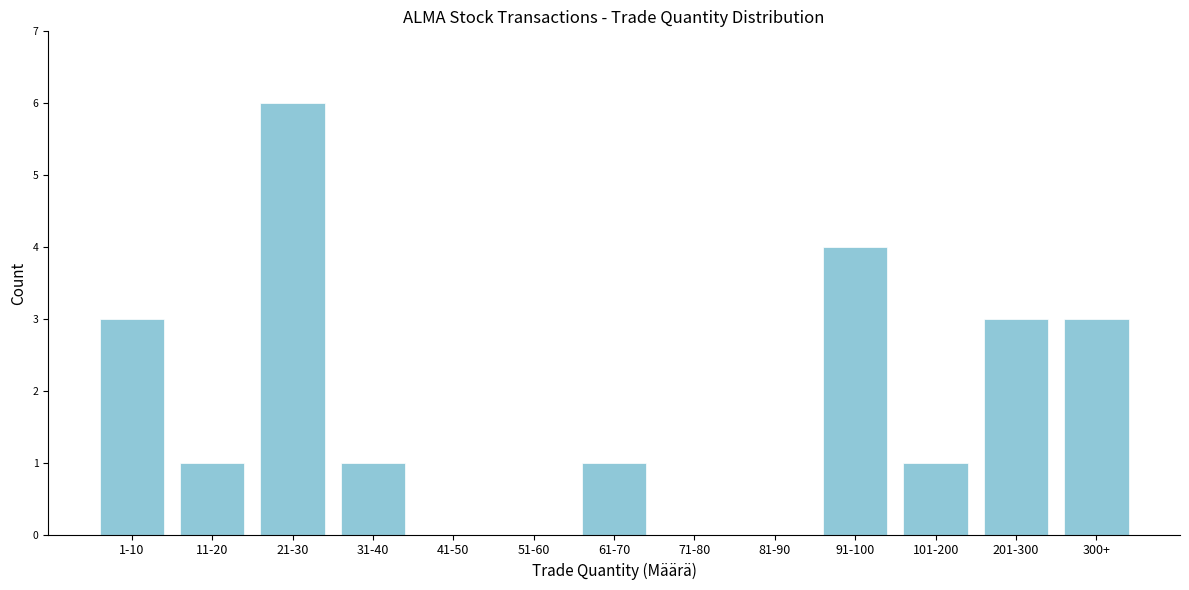

Reading left to right, extract all data points from this chart.

1-10=3	11-20=1	21-30=6	31-40=1	41-50=0	51-60=0	61-70=1	71-80=0	81-90=0	91-100=4	101-200=1	201-300=3	300+=3